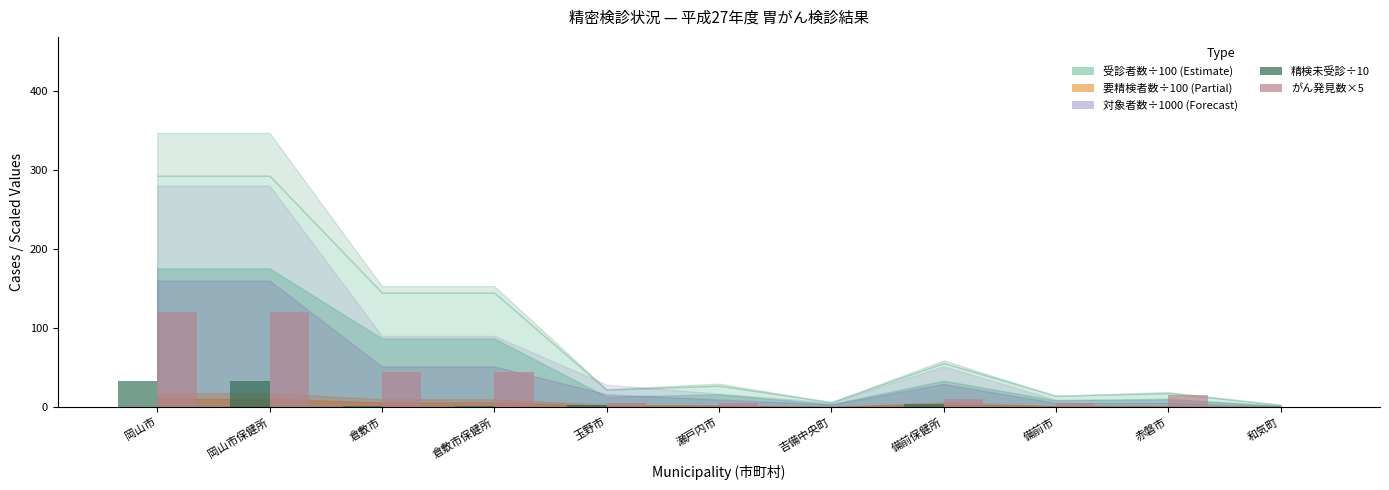

What is the total value across all series at 岡山市?

153.1